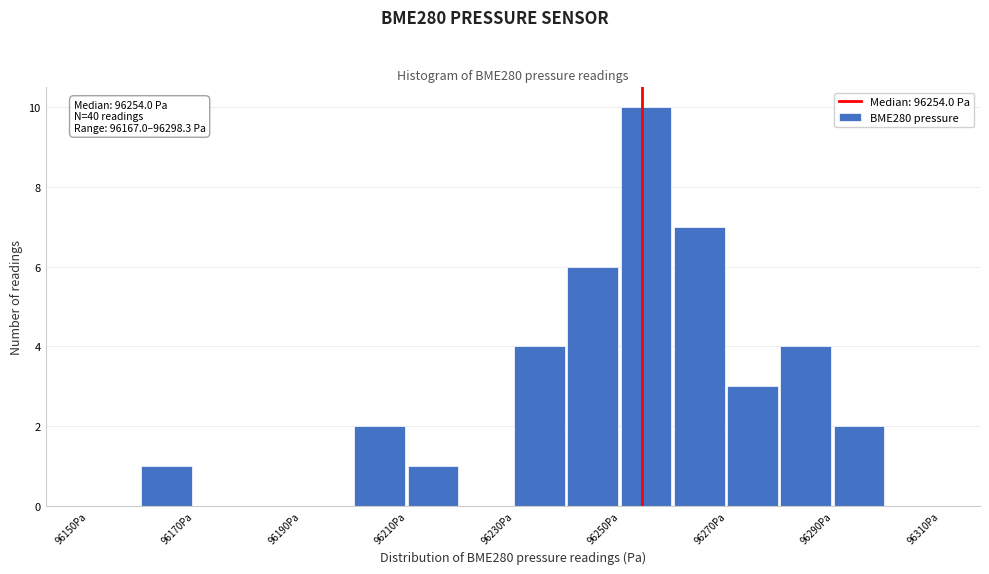

Over which range of the x-axis is the bar tallest?

96250 to 96260